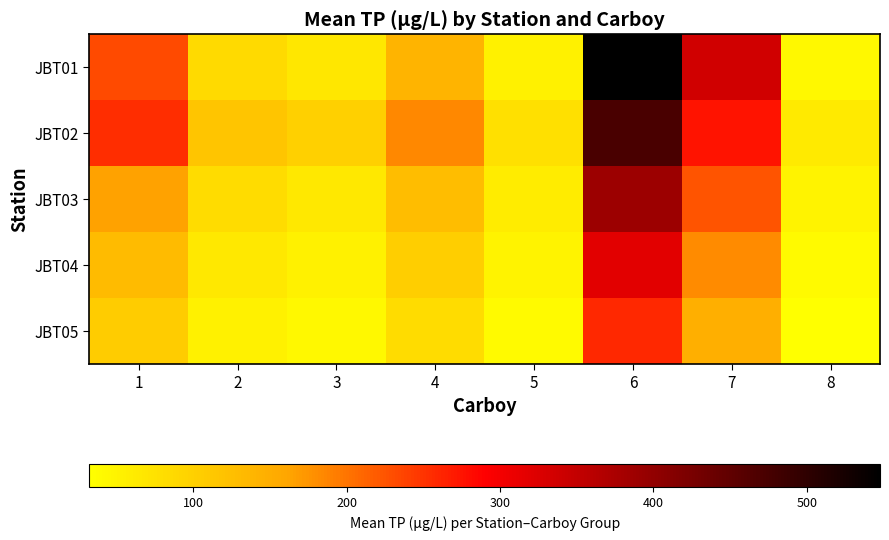

At how many categories does at least one series exceed 119?

4